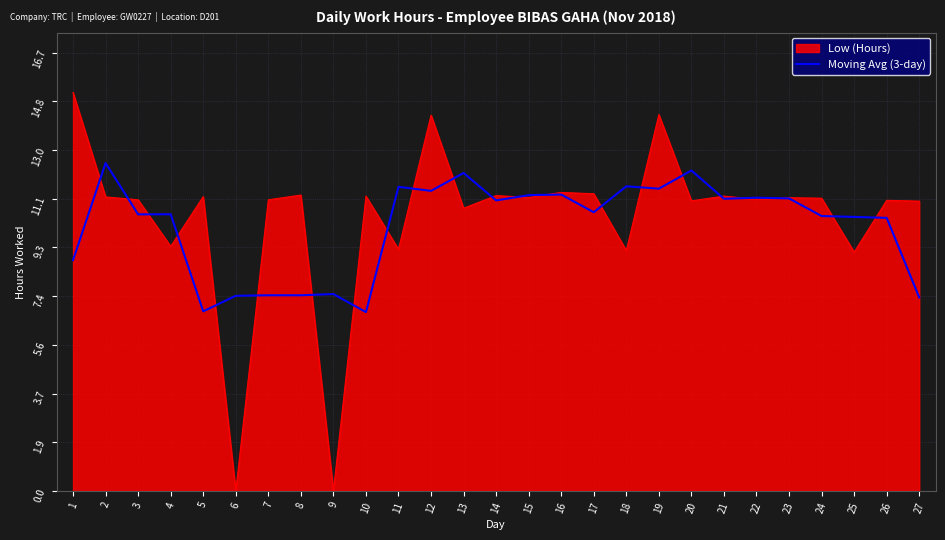

Which series has the widest spread of values?

Low (Hours)